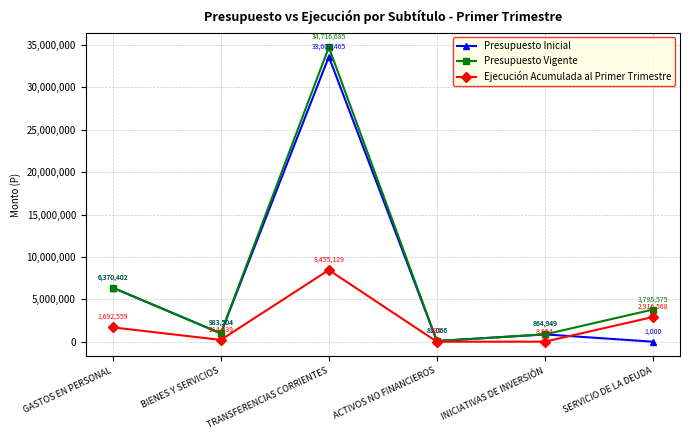

How many interior local valleys does the Presupuesto Vigente series have?

2